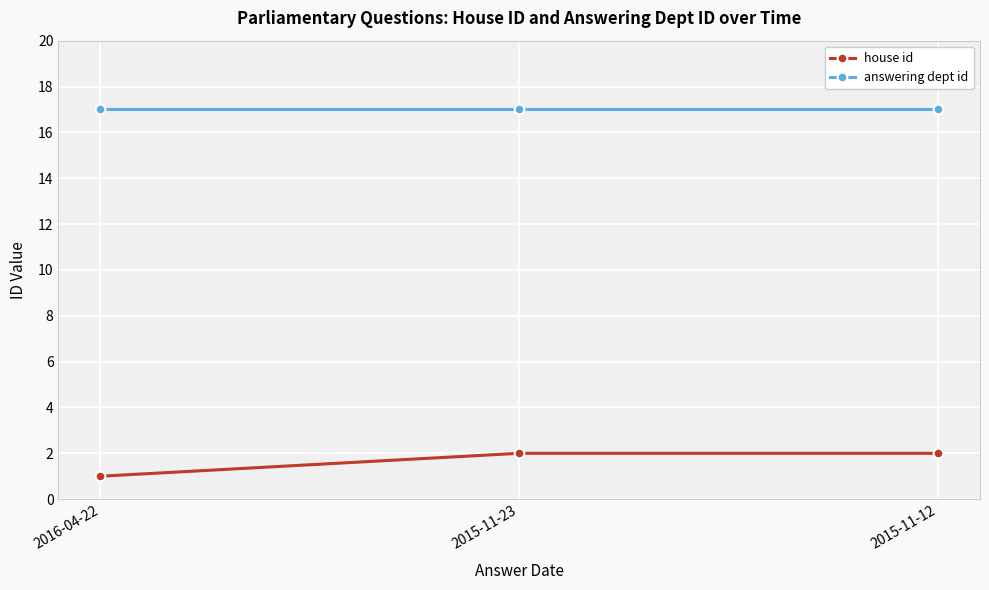

True or false: house id has a value of 1 at 2016-04-22.

True